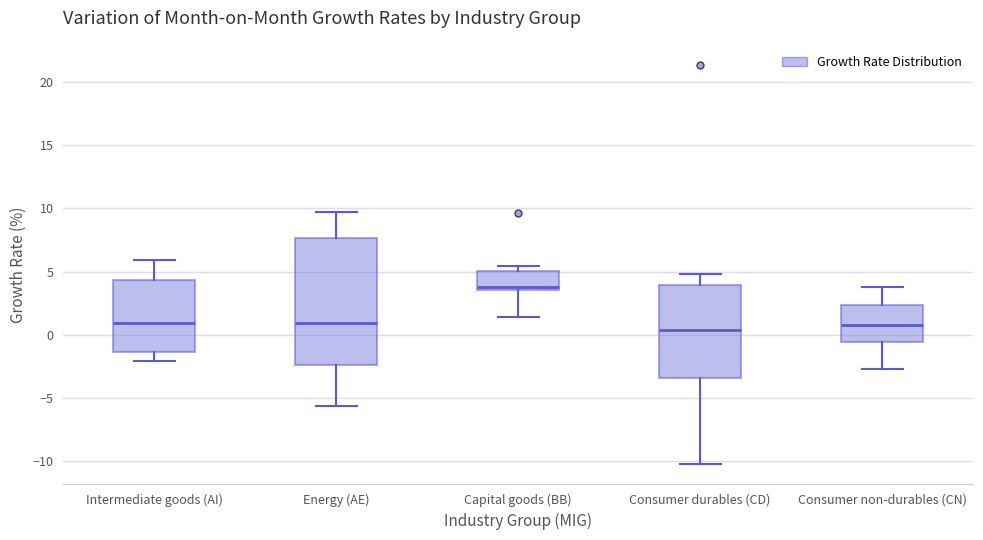

Reading left to right, transcribe this box plot: for each box, give where its median line is, the range the box spans, and where its two whiskers end, as read against the y-axis. The values are not printed on the chart, so give them approximately, as read against the axis.

Intermediate goods (AI): median 1.0, box -1.5 to 4.5, whiskers -2.0 to 6.0
Energy (AE): median 1.0, box -2.5 to 7.5, whiskers -5.5 to 9.5
Capital goods (BB): median 4.0, box 3.5 to 5.0, whiskers 1.5 to 5.5
Consumer durables (CD): median 0.5, box -3.5 to 4.0, whiskers -10.0 to 5.0
Consumer non-durables (CN): median 1.0, box -0.5 to 2.5, whiskers -2.5 to 4.0